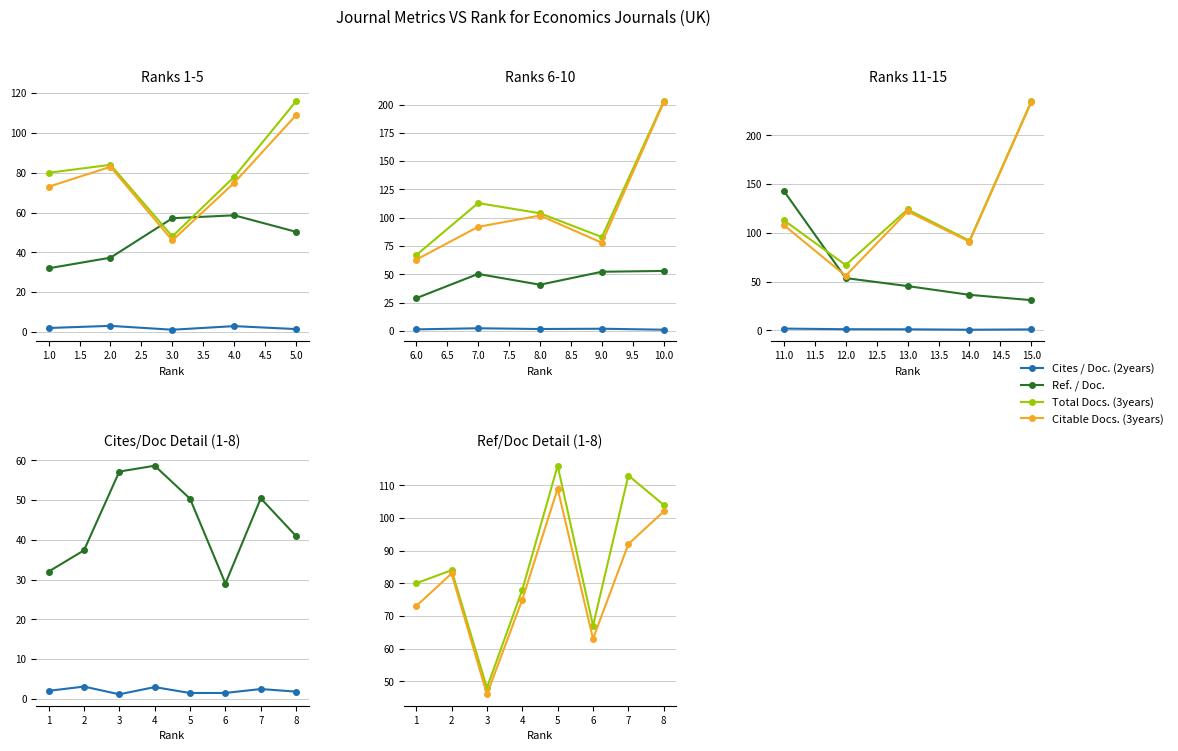

How many values in the Cites / Doc. (2years) series are below 2?

4